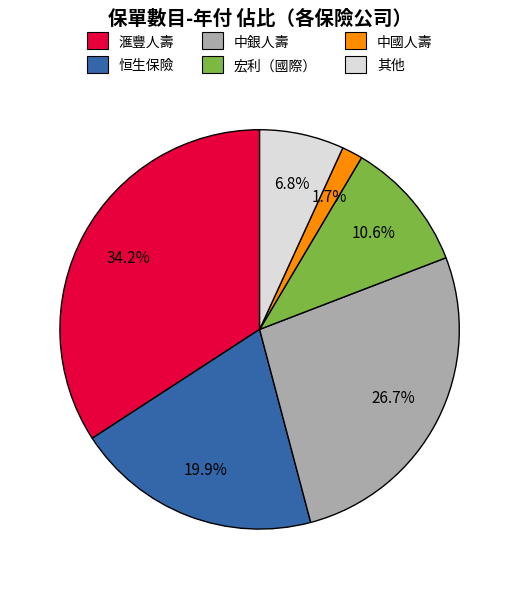

To the nearest percent, what is the average slice percentage?

17%